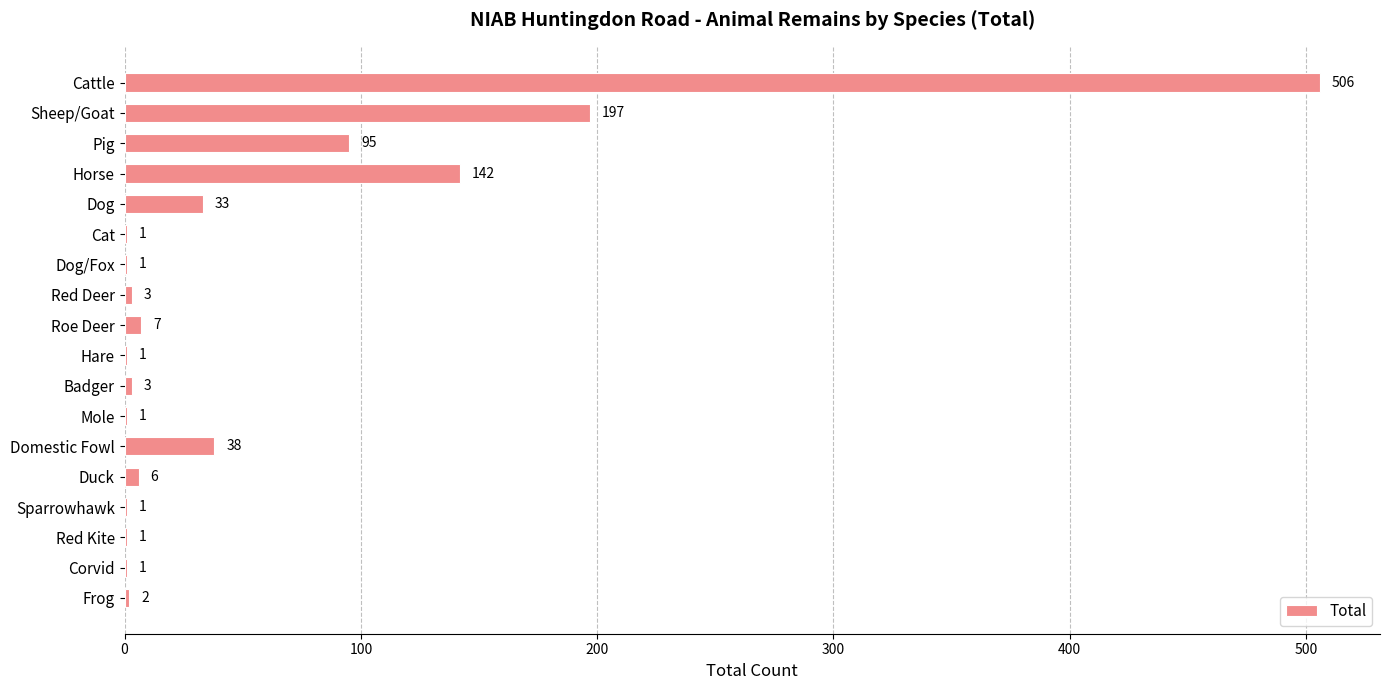

What is the greatest value displayed?

506